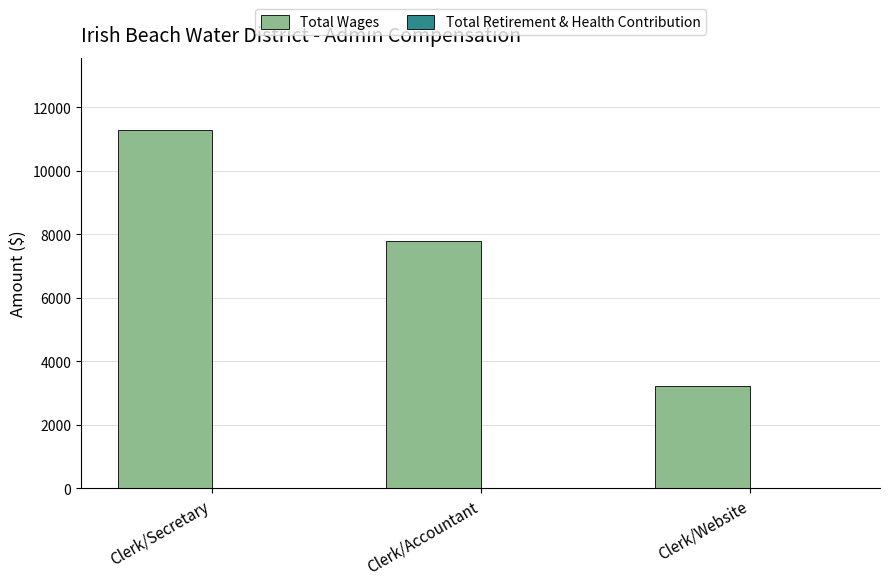

Rank the categories by value from lowest to highest.

Clerk/Website, Clerk/Accountant, Clerk/Secretary